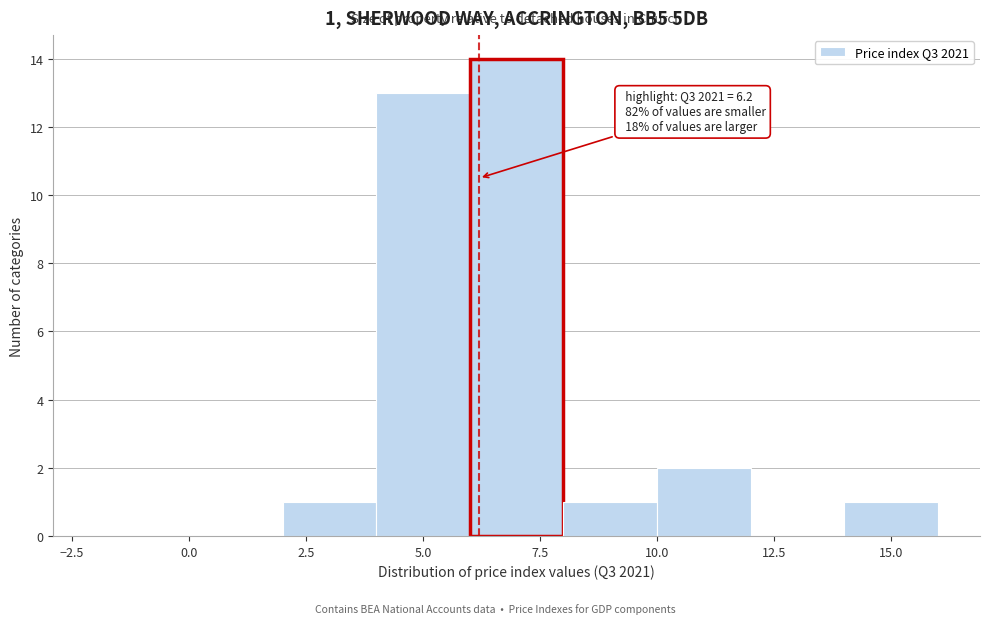

Over which range of the x-axis is the bar tallest?

6 to 8